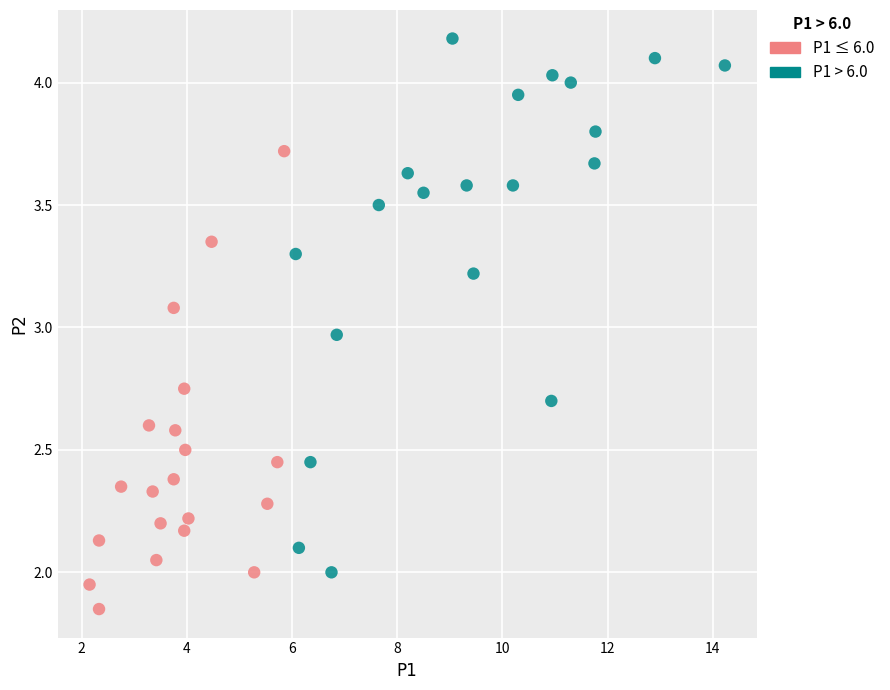

Which series contains the lowest Y value?

P1 ≤ 6.0